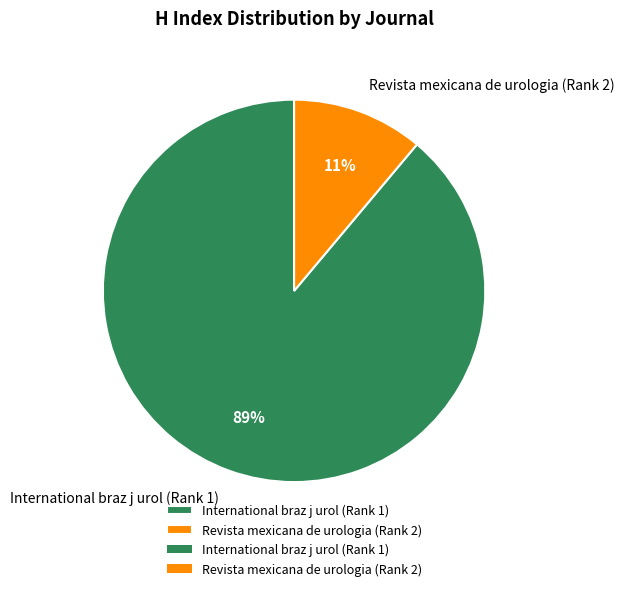

How many slices are in this pie chart?

2